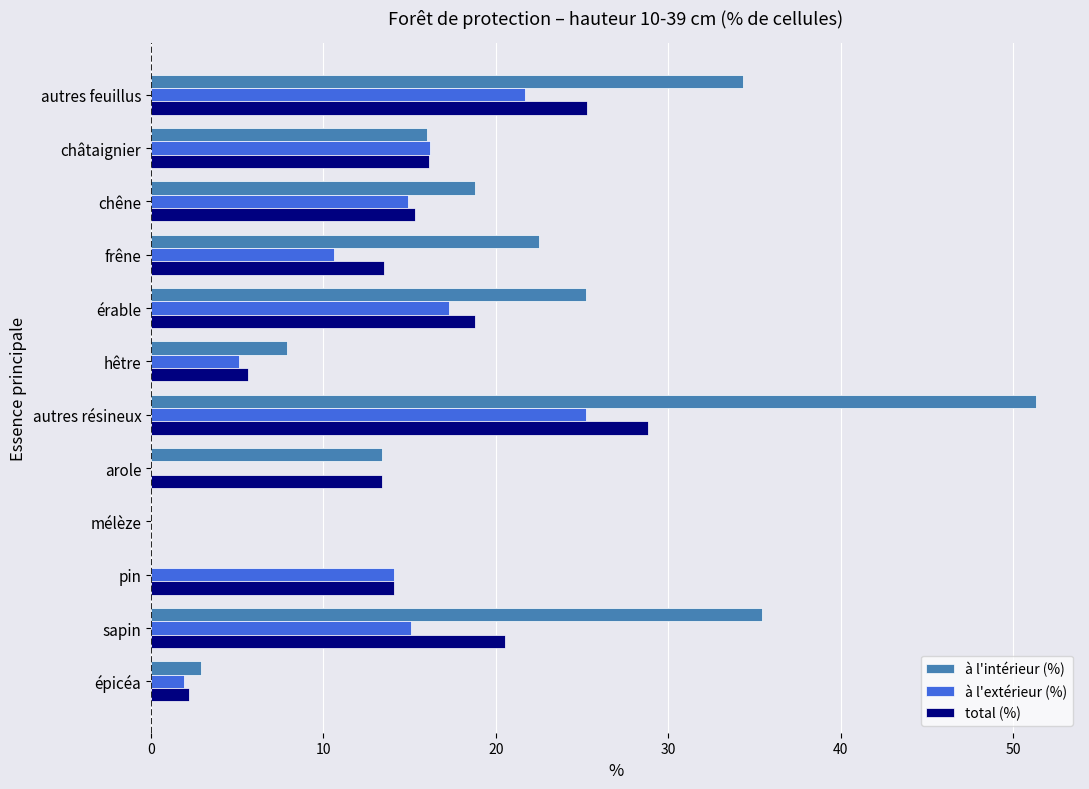

Is the value of total (%) at autres résineux greater than the value of à l'extérieur (%) at autres résineux?

Yes